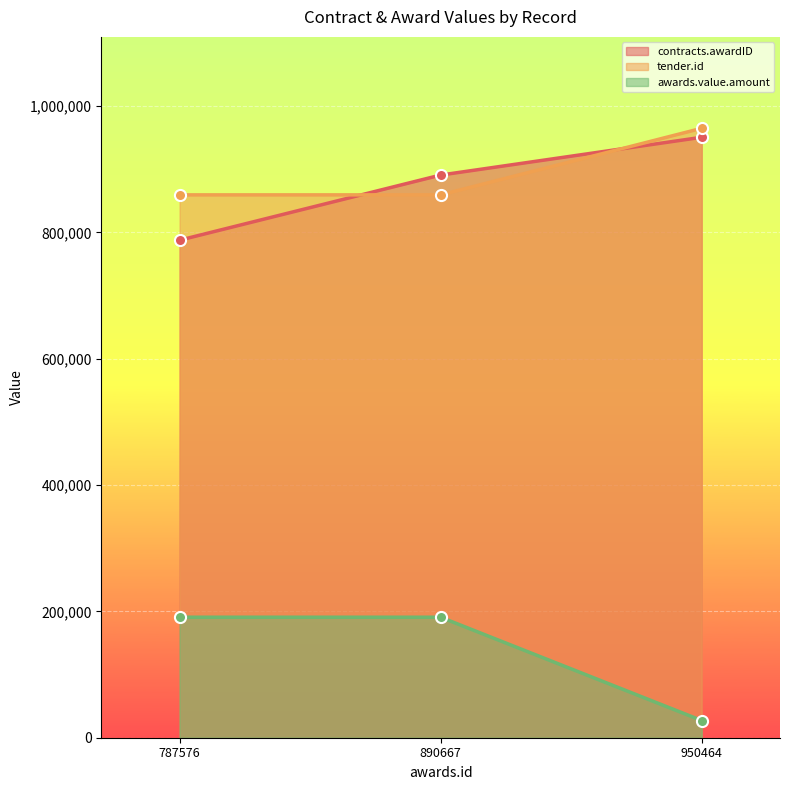

What is the average value of the awards.value.amount series?

136249.3